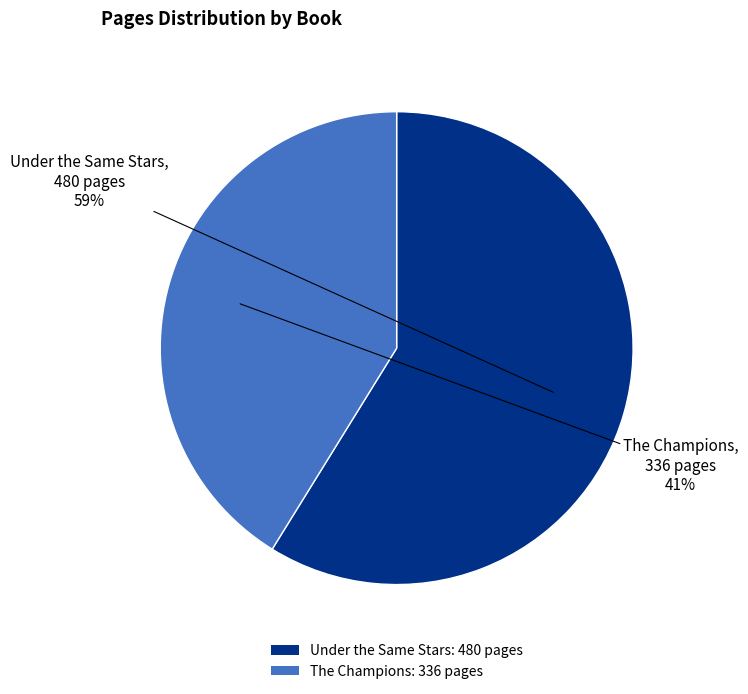

To the nearest percent, what percentage of the pie is The Champions?

41%